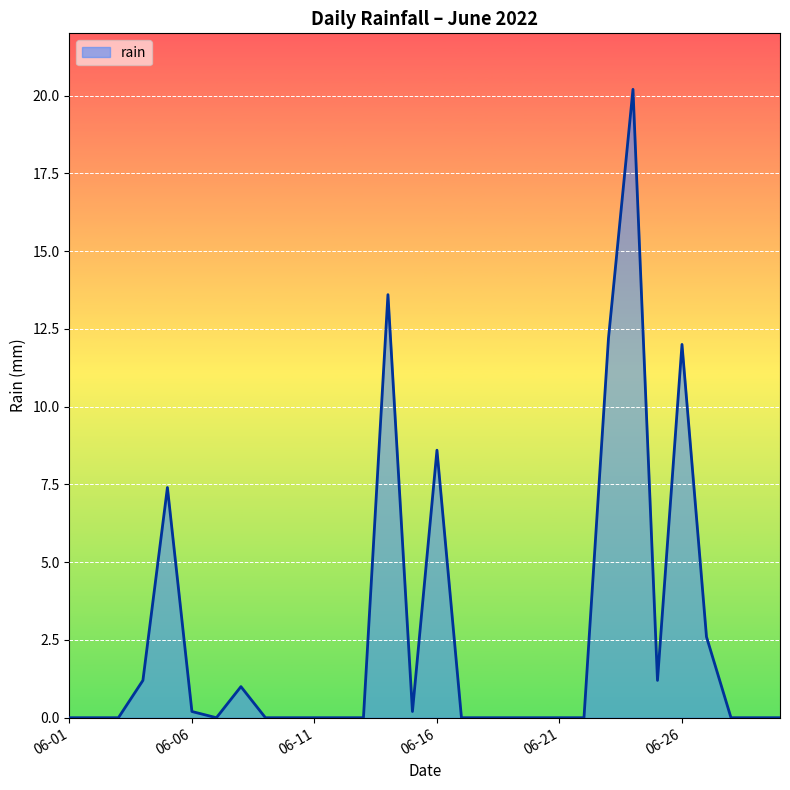

What is the greatest value displayed?

20.2